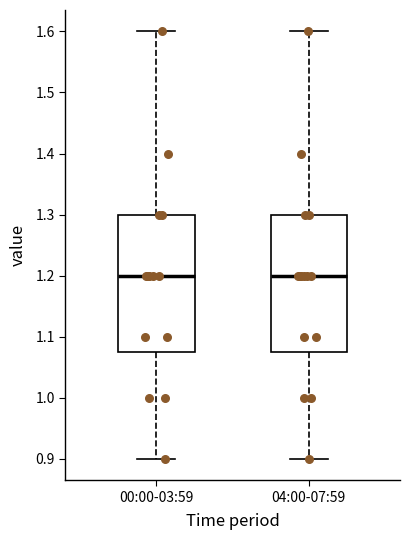

Reading left to right, read every box against the y-axis: the position of its median line, the range the box covers, and the ends of its whiskers. The values are not printed on the chart, so give them approximately, as read against the axis.

00:00-03:59: median 1.20, box 1.08 to 1.30, whiskers 0.90 to 1.60
04:00-07:59: median 1.20, box 1.08 to 1.30, whiskers 0.90 to 1.60